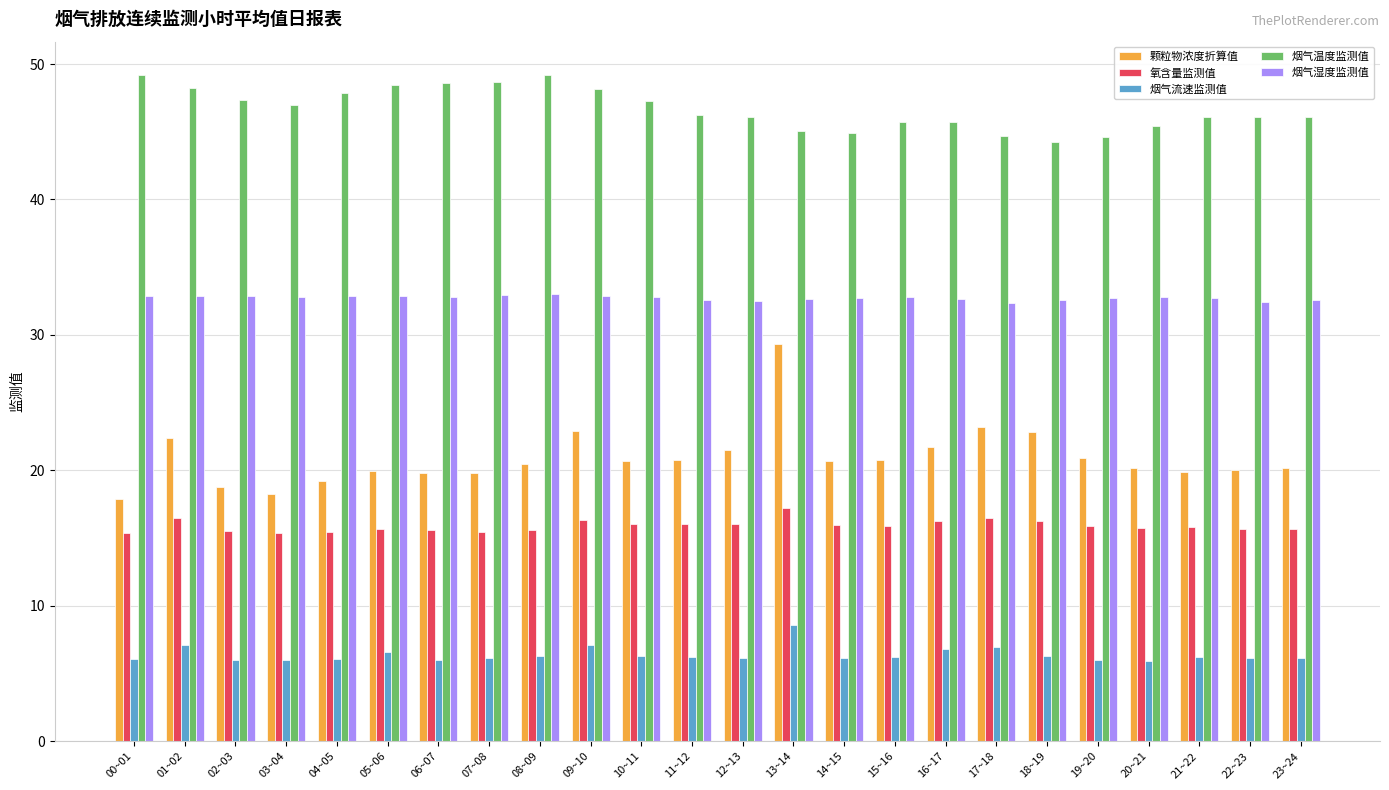

Does the chart contain any negative values?

No